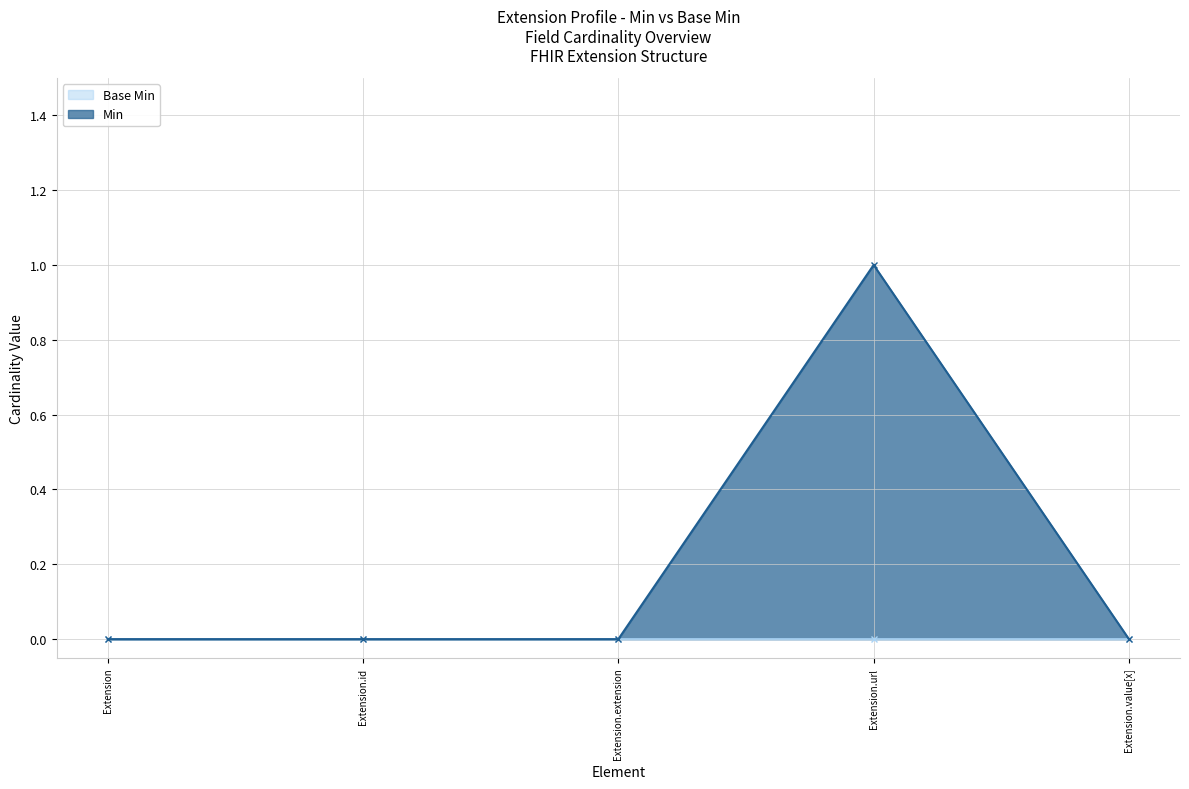

Does the chart display data point markers on the line(s)?

Yes